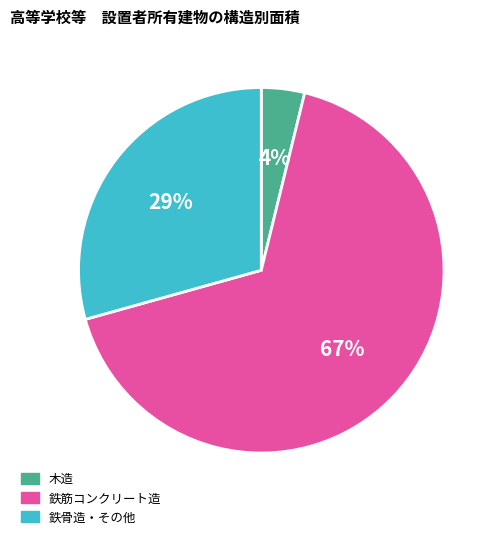

What is the majority slice?

鉄筋コンクリート造